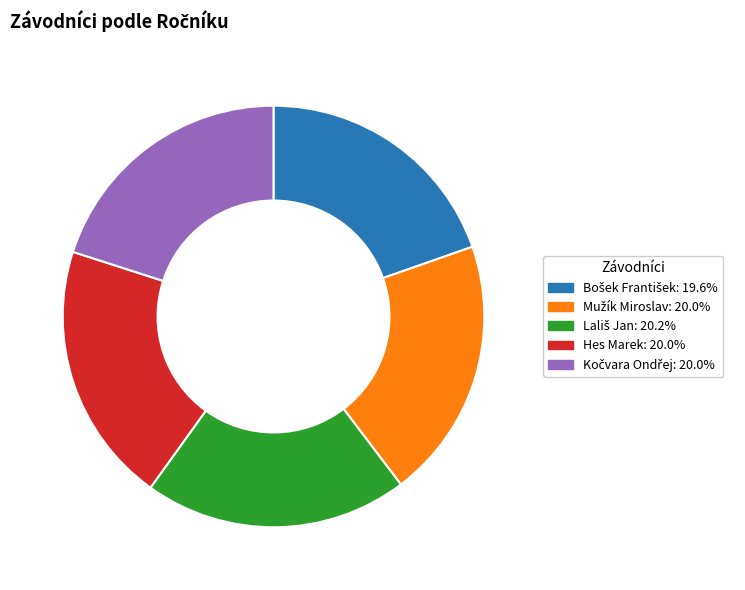

Is there a majority slice in this chart?

No